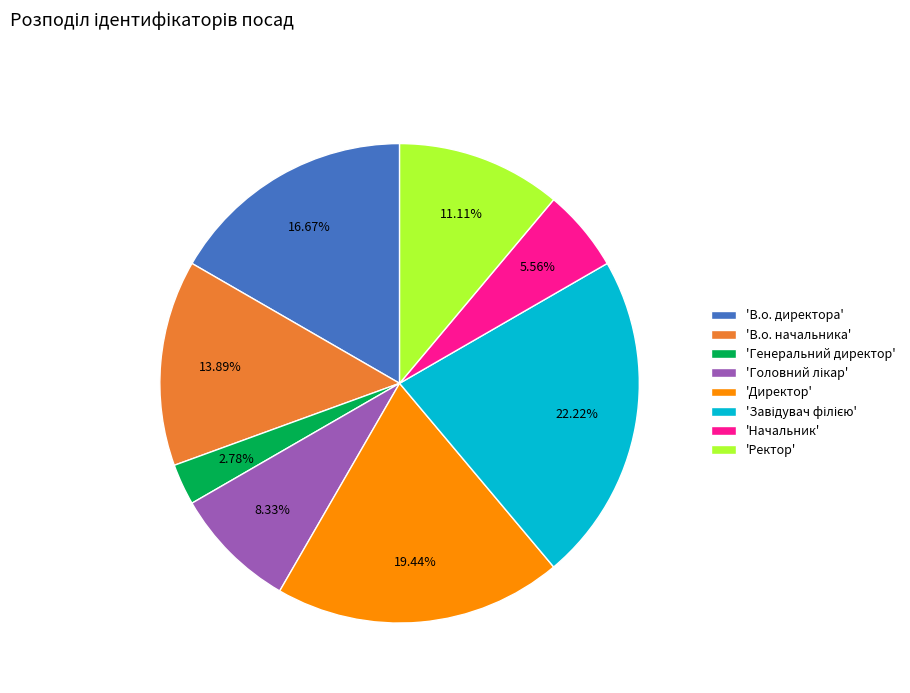

What is the ratio of the value at 'Директор' to the value at 'В.о. директора'?

1.2